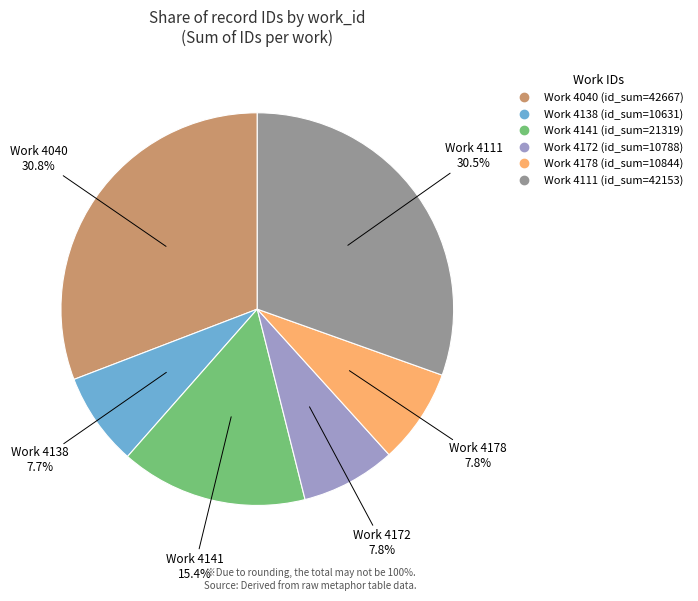

How many segments does this pie chart have?

6